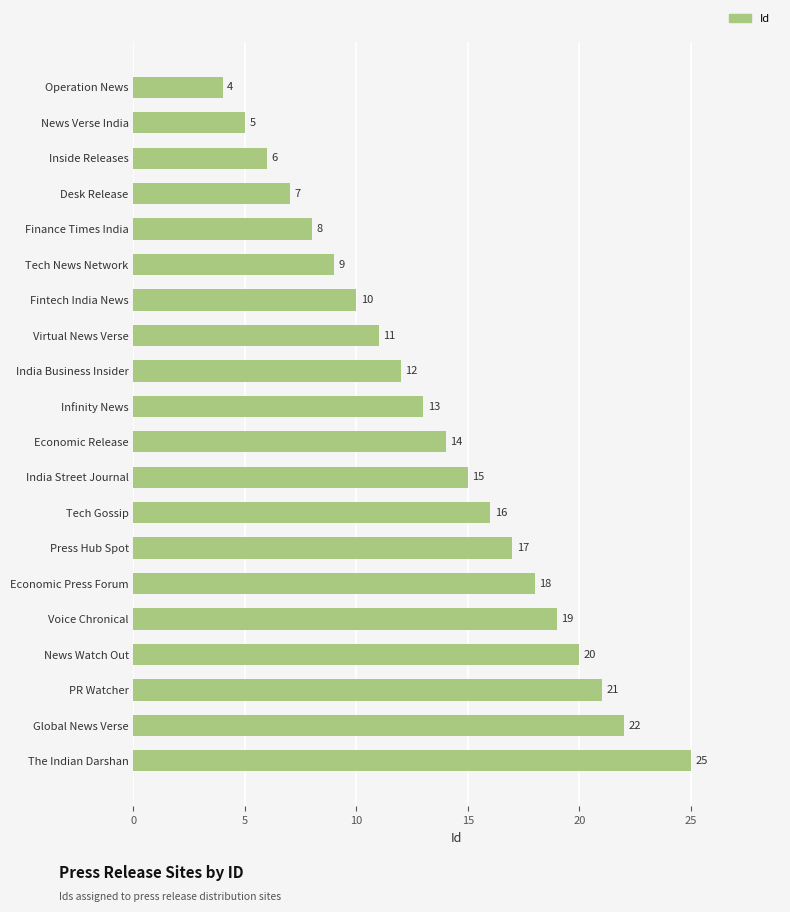

Is it true that the value at News Verse India is 8?

False